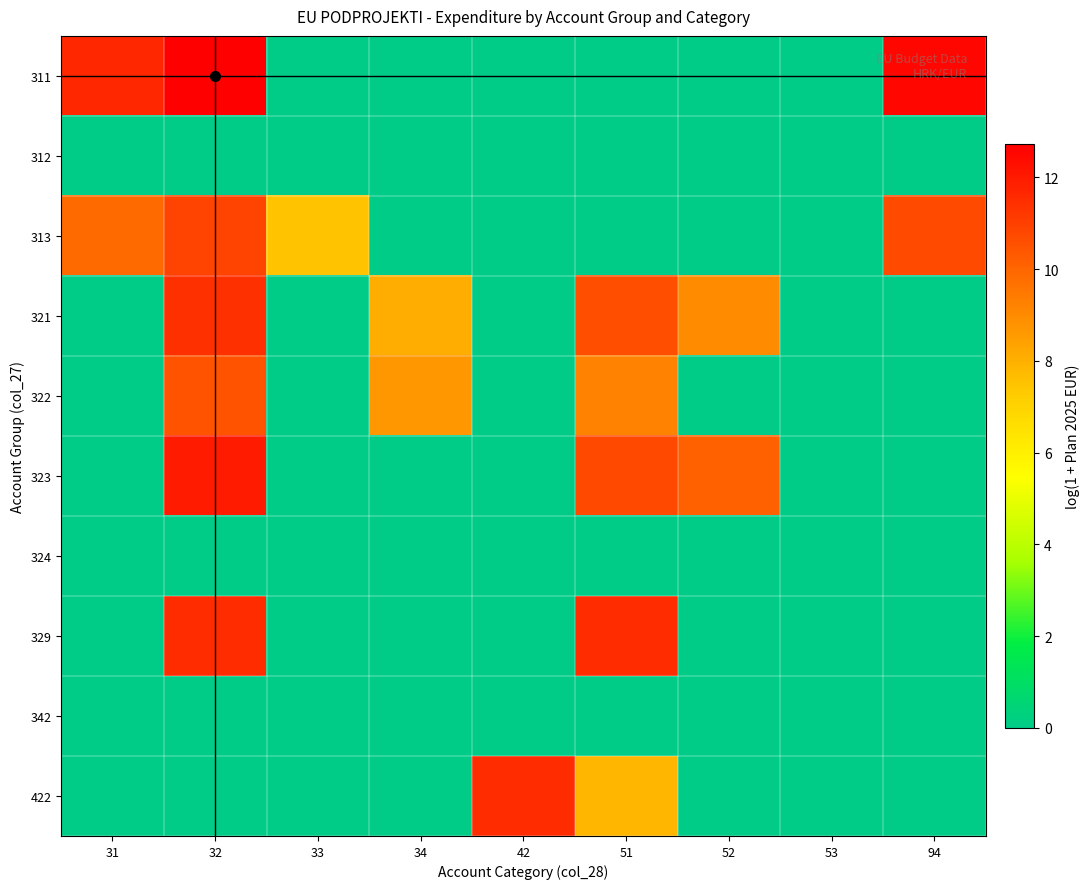

Which series has the largest range (max minus min)?

311